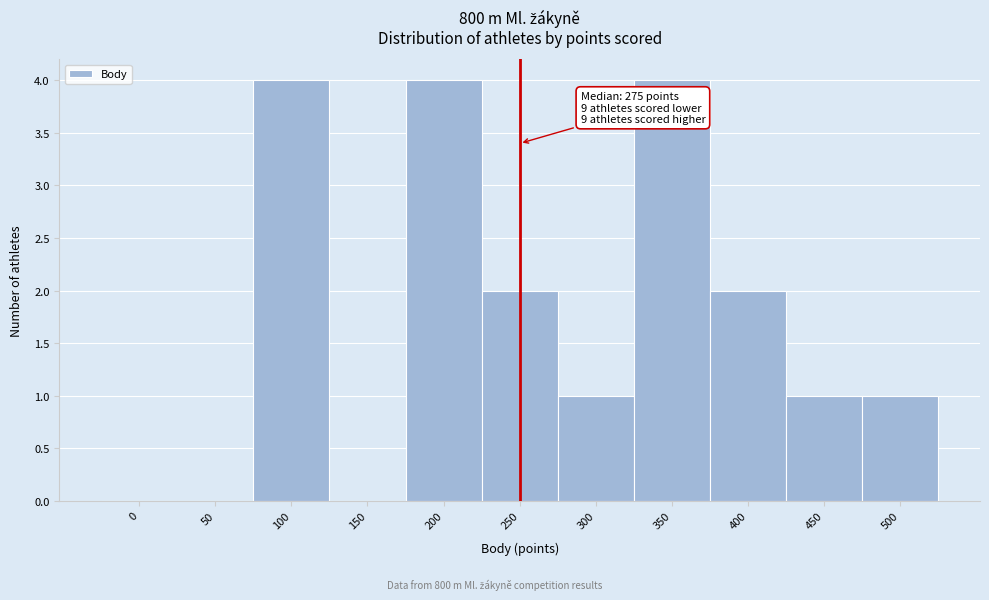

Reading left to right, list all the values displayed in this chart.

0=0	50=0	100=4	150=0	200=4	250=2	300=1	350=4	400=2	450=1	500=1